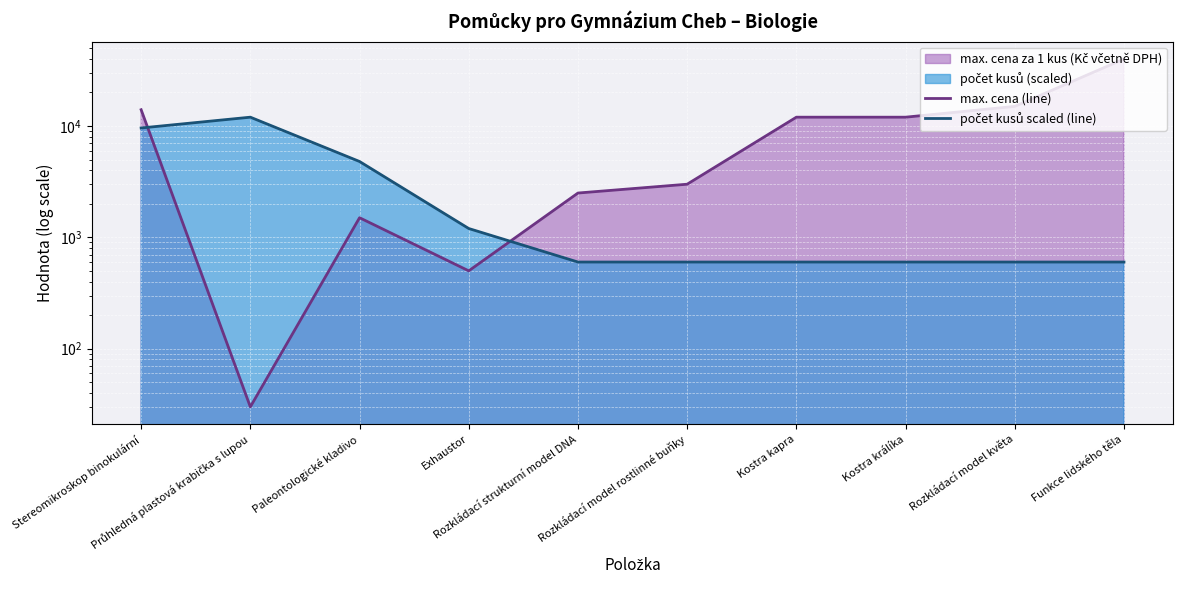

At which category does the chart reach its peak across all series?

Funkce lidského těla